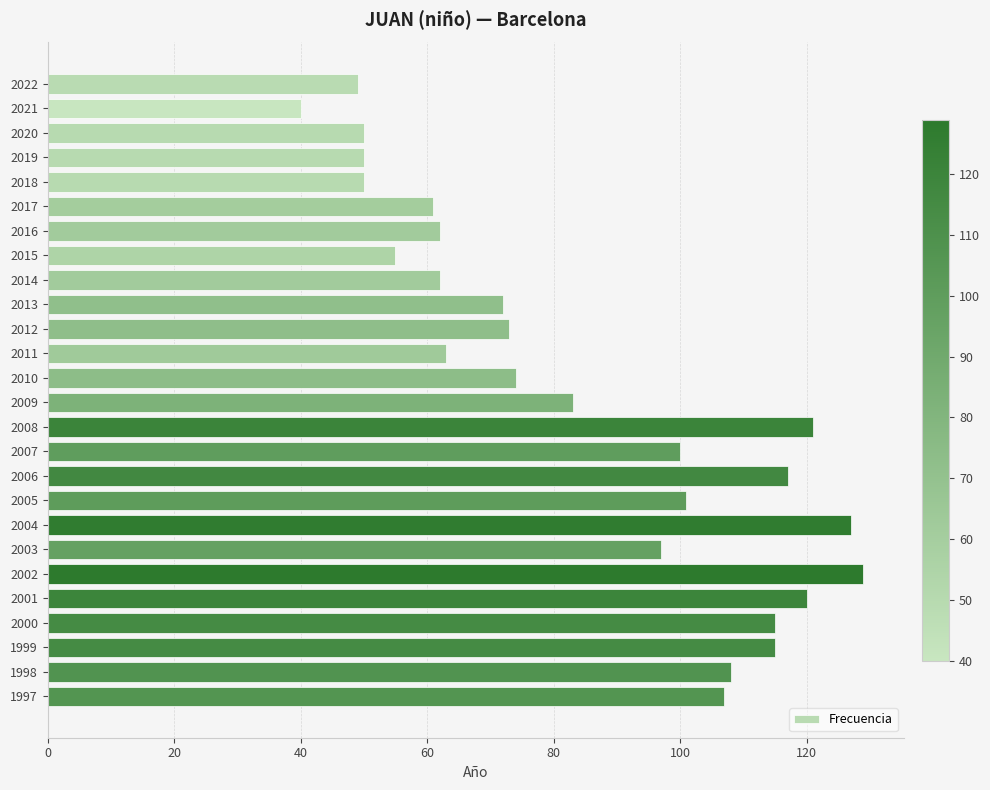

Does the chart contain stacked bars?

No